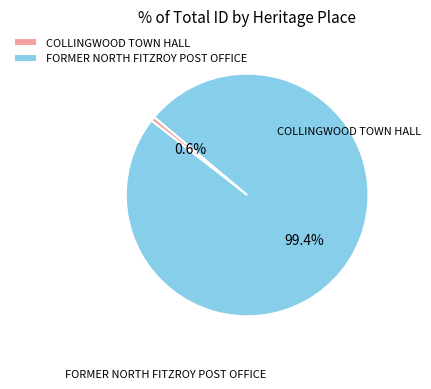

What is the smallest slice in the pie chart?

COLLINGWOOD TOWN HALL